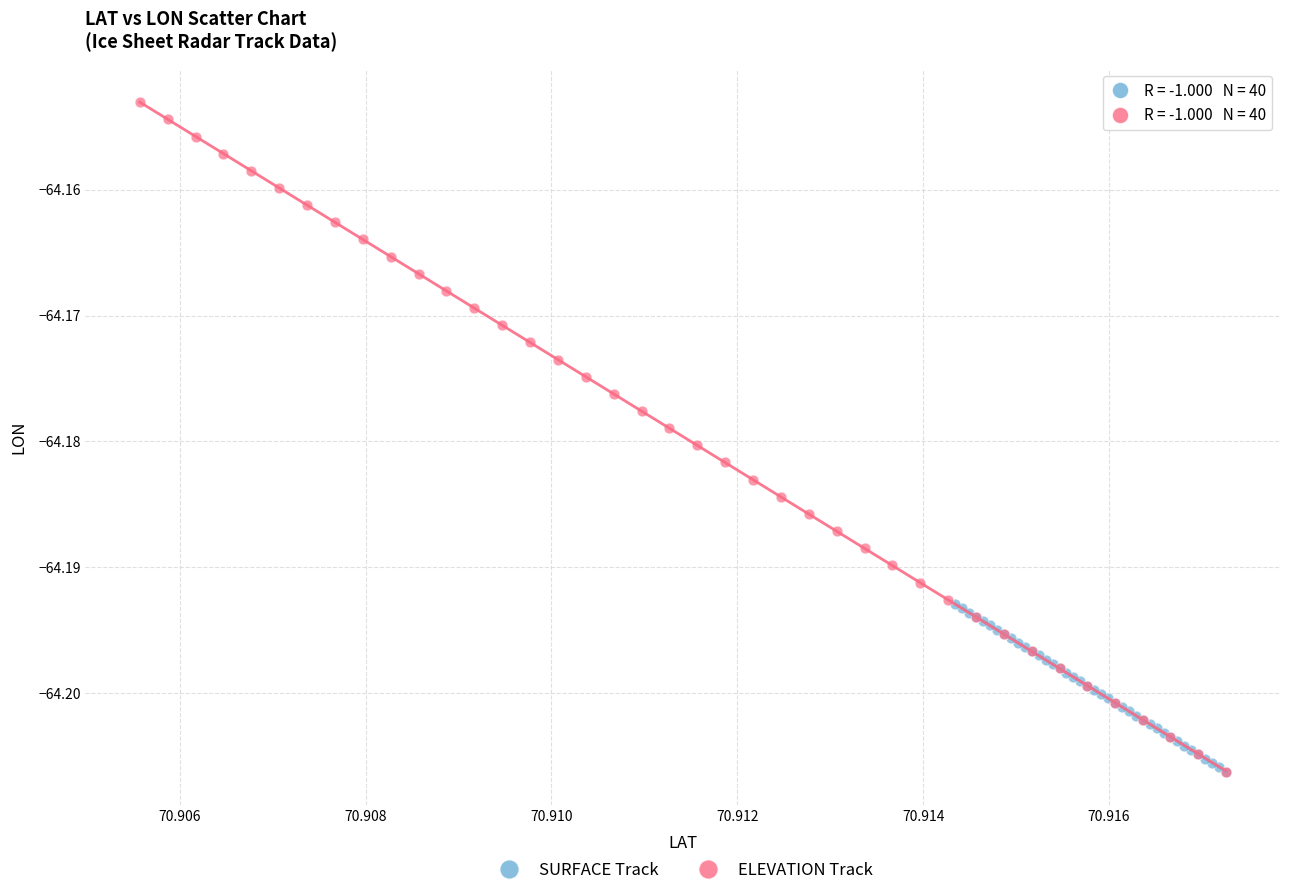

What are all the series names shown in the legend?

SURFACE Track, ELEVATION Track